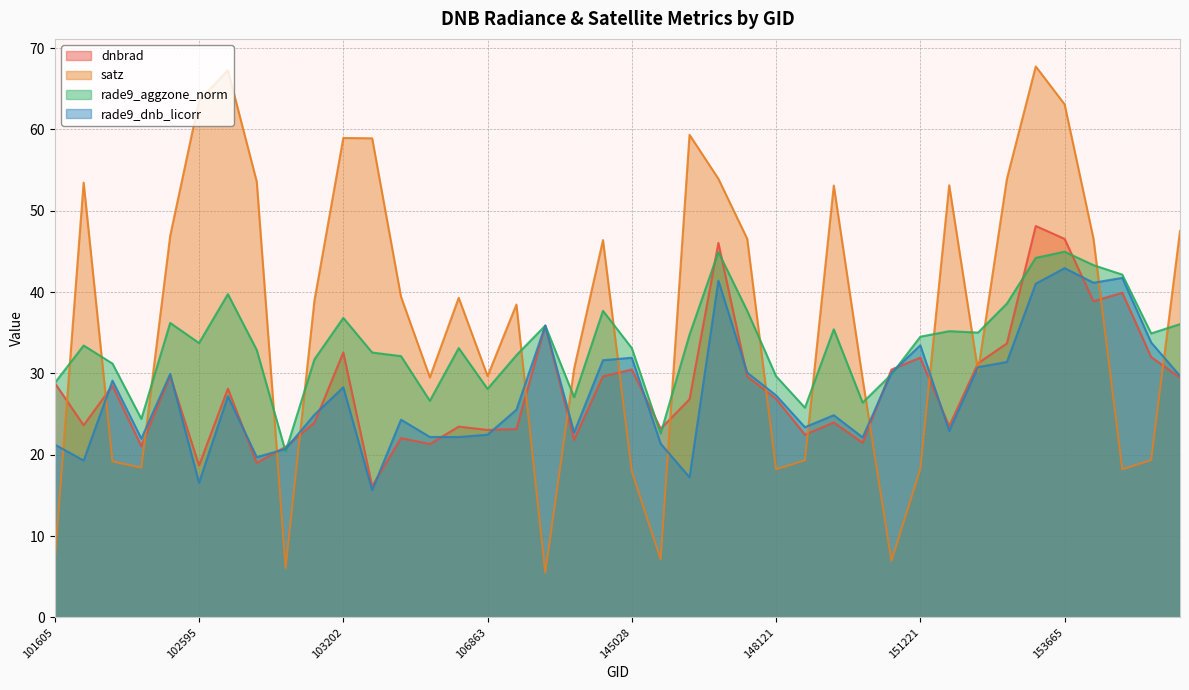

Which series ends up on top after the final intersection of satz and rade9_aggzone_norm?

satz